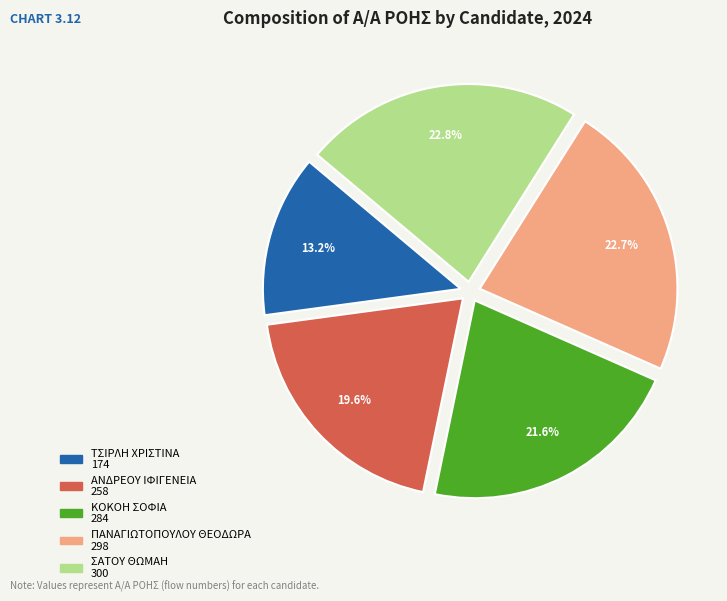

Between ΣΑΤΟΥ ΘΩΜΑΗ and ΚΟΚΟΗ ΣΟΦΙΑ, which is larger?

ΣΑΤΟΥ ΘΩΜΑΗ